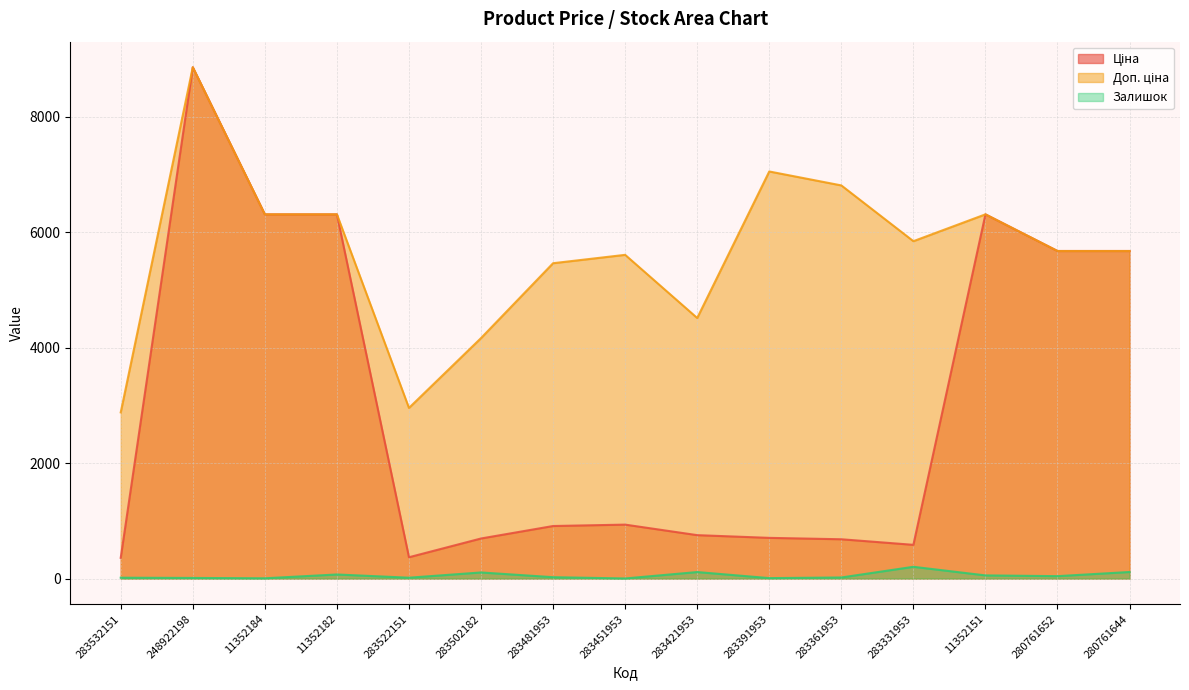

What is the value of the Залишок point at the 9th from the left?

113.0